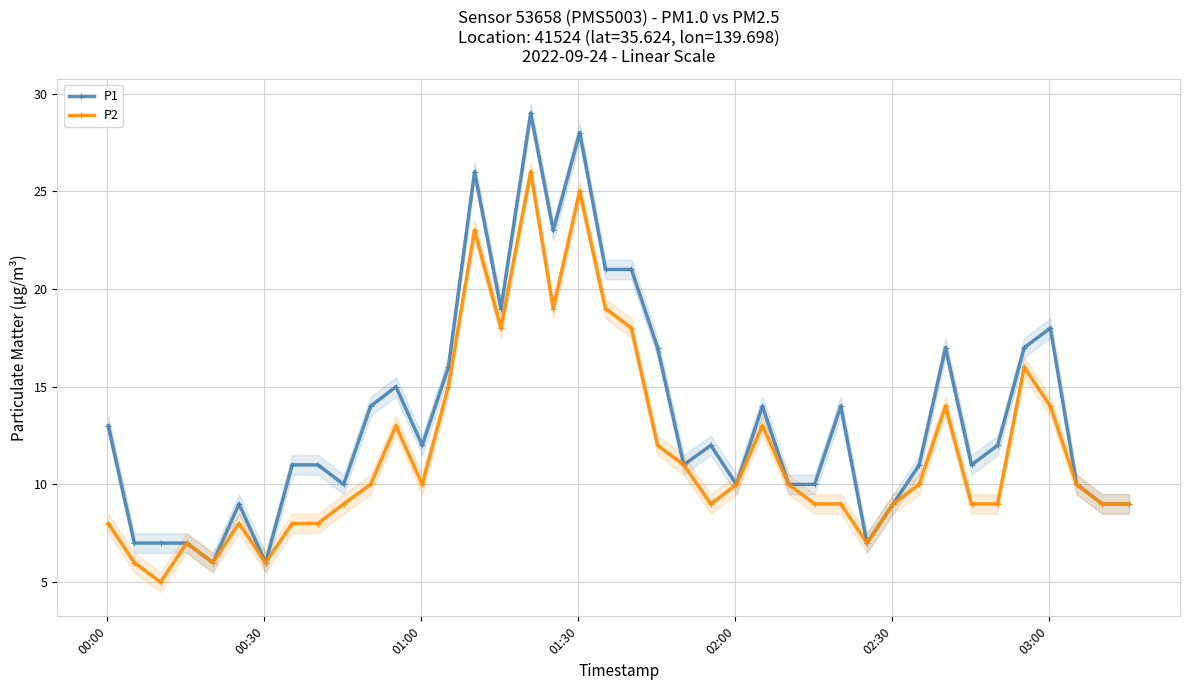

What is the value of the P2 point at the 29th from the left?

9